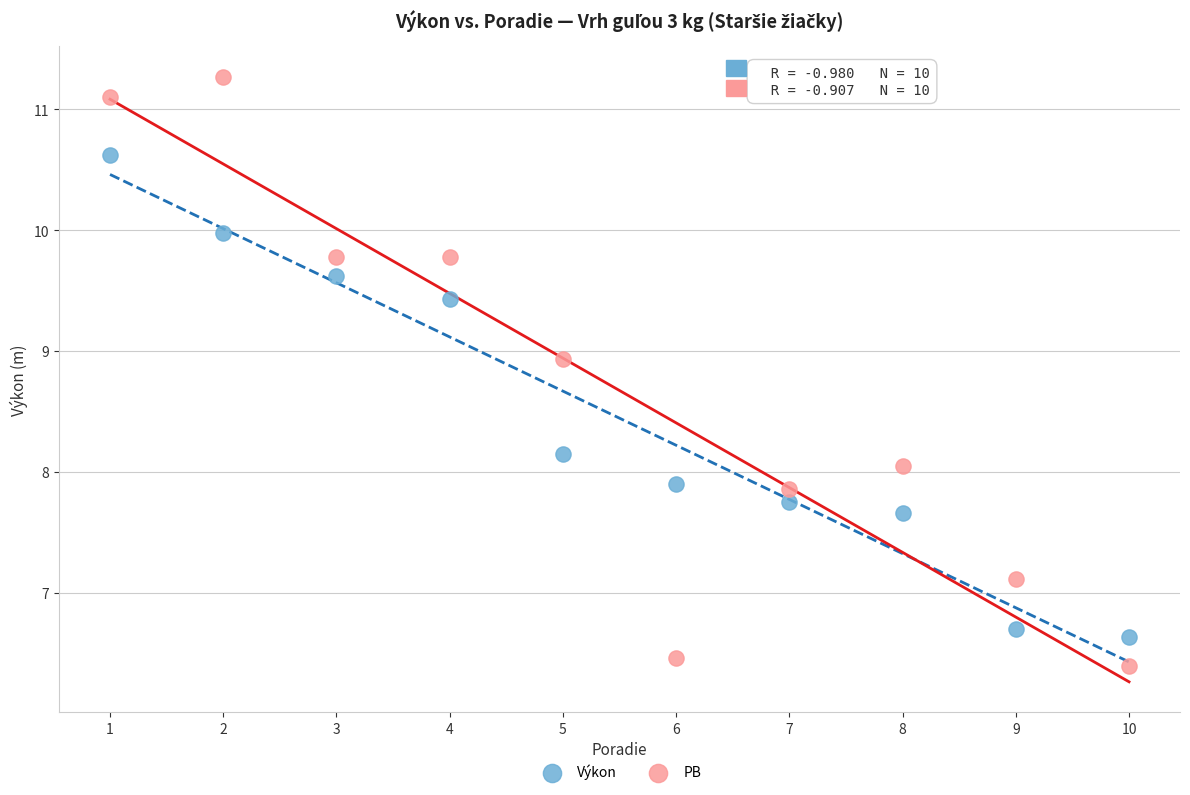

Which series has the widest spread of Y values?

PB